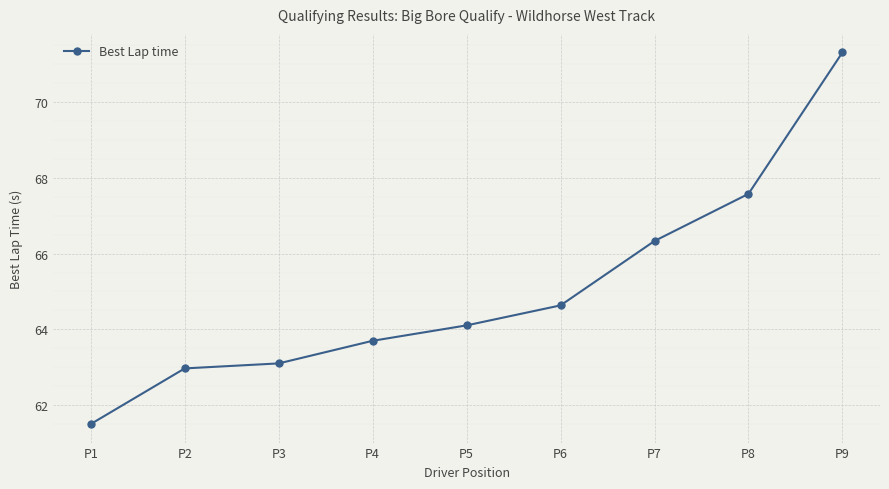

Approximately how many times larger is the value at P1 compared to P8?

0.9